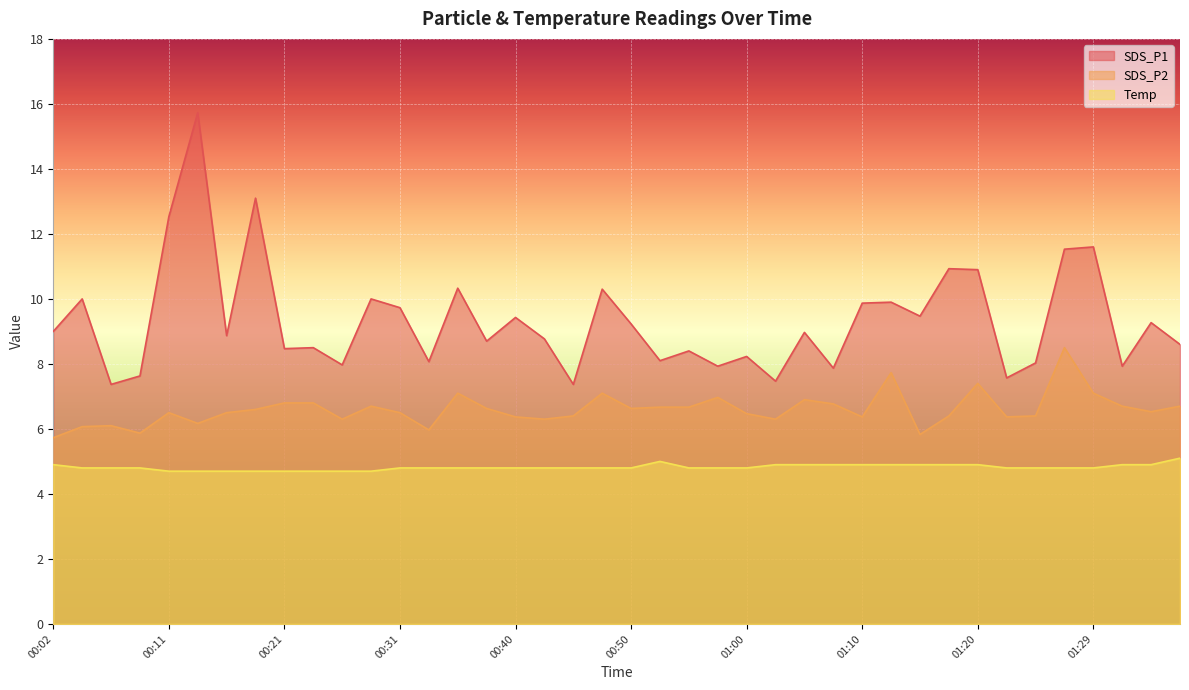

Which series has the largest total across all categories?

SDS_P1